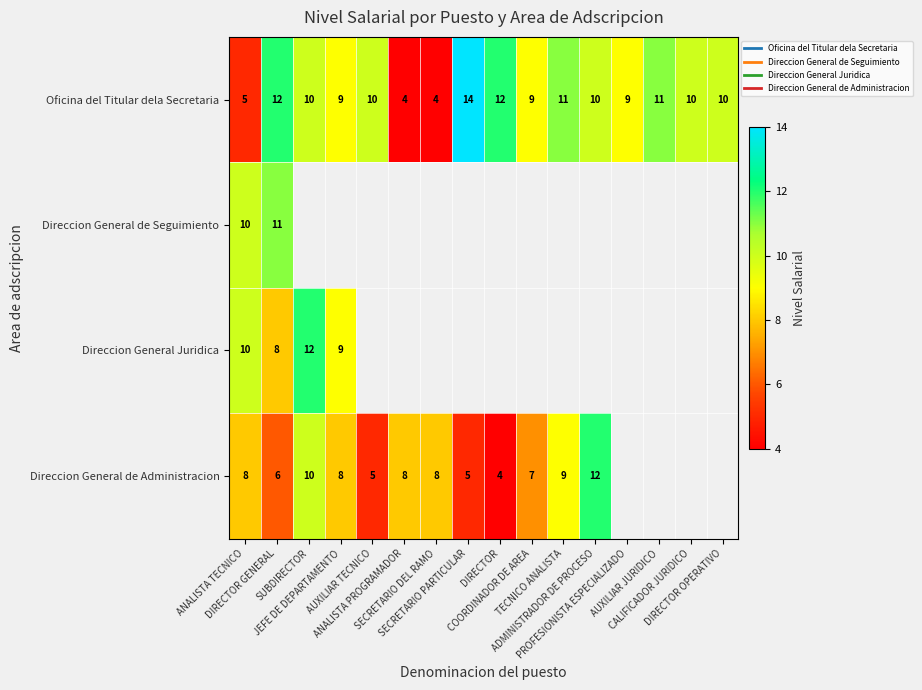

At which category does the chart reach its peak across all series?

SECRETARIO PARTICULAR